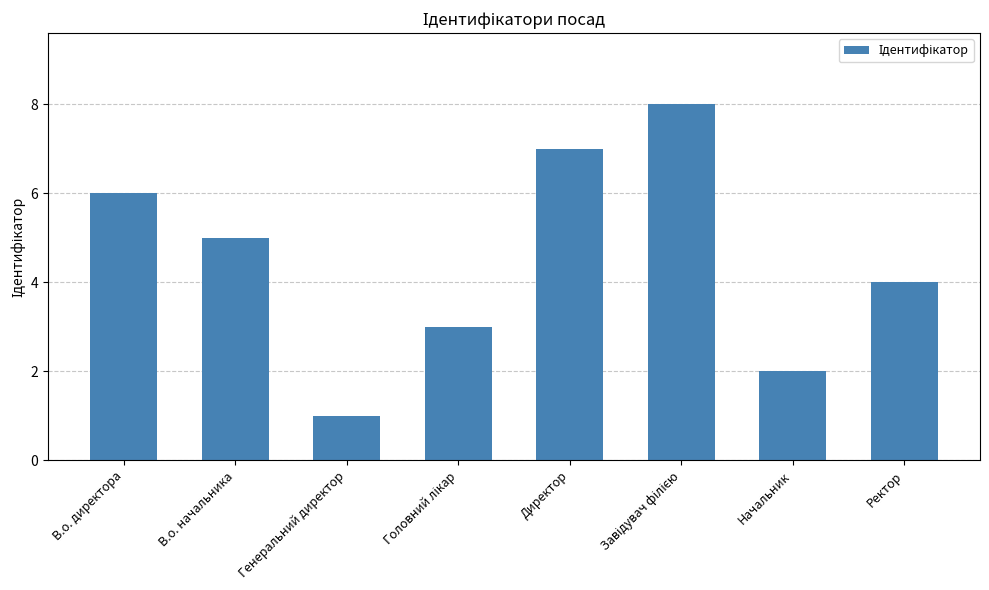

Read the value at Генеральний директор.

1